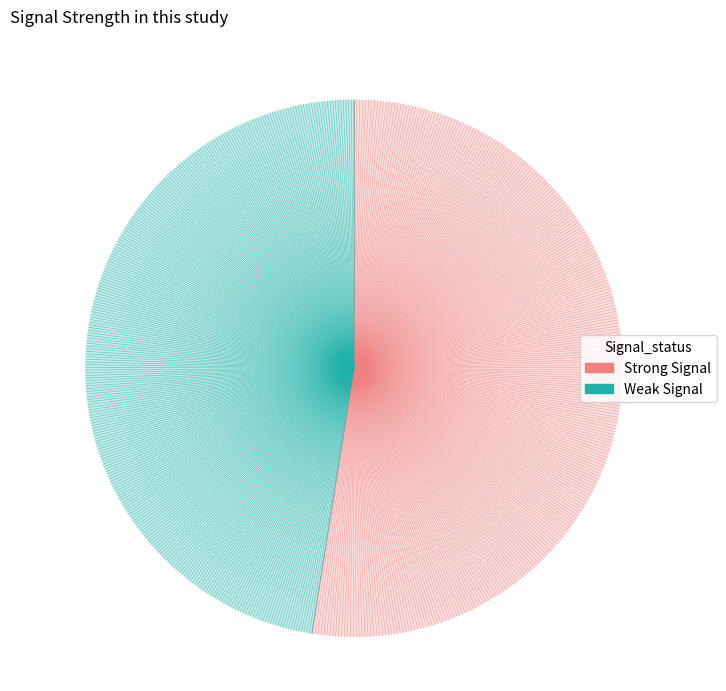

The 17 slice represents 1% of the pie. True or false?

False